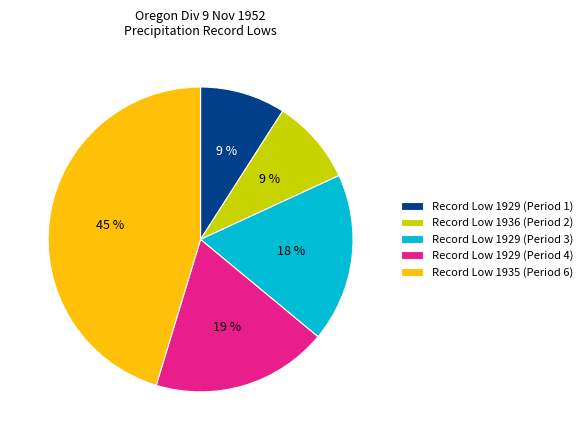

Which slice is the largest?

Record Low 1935 (Period 6)